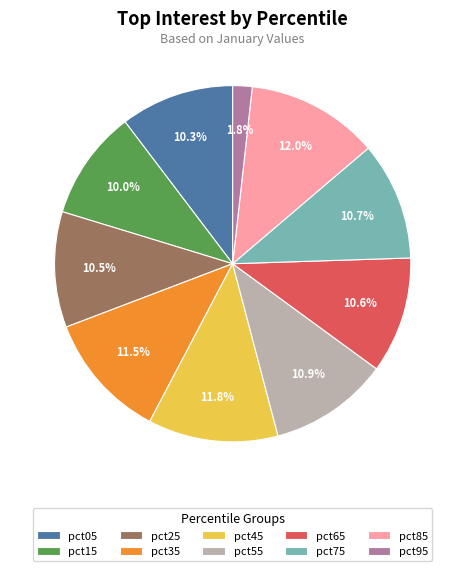

The pct75 slice represents 11% of the pie. True or false?

True